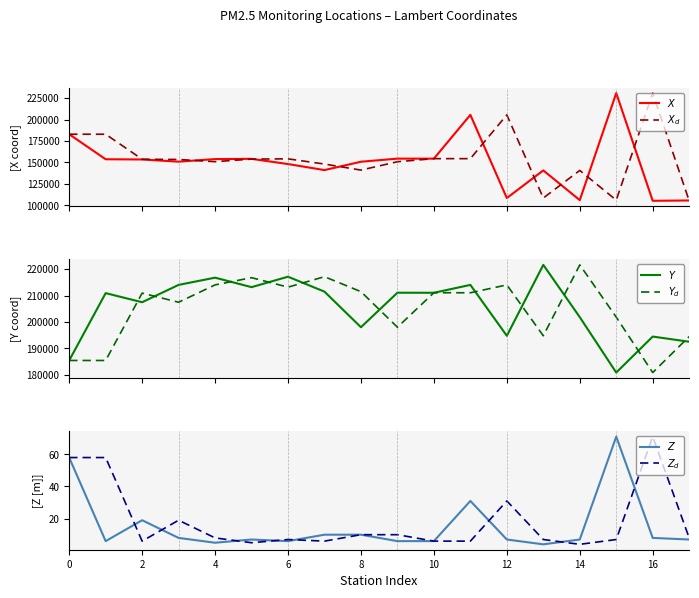

What is the sum of the $Y$ values at 14 and 15?

392258